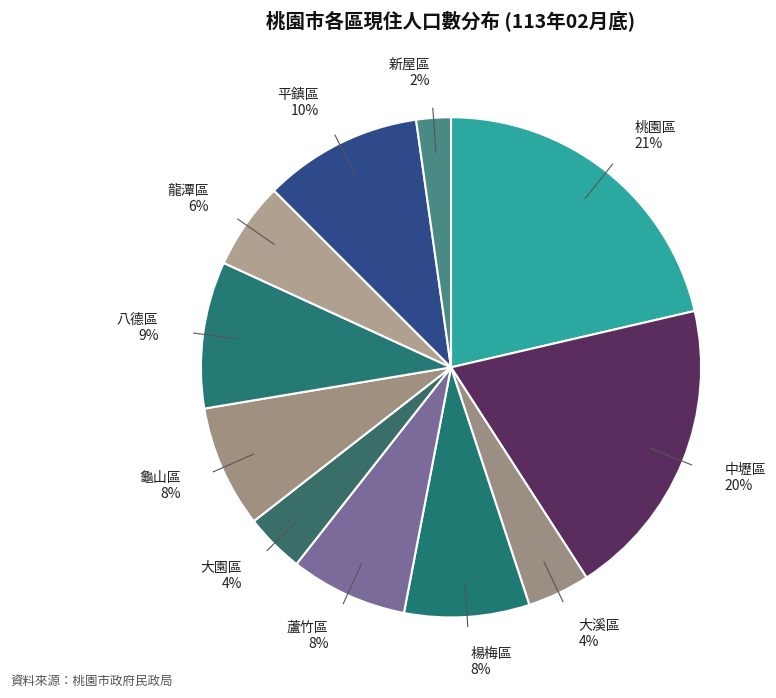

To the nearest percent, what portion does 平鎮區 represent?

10%